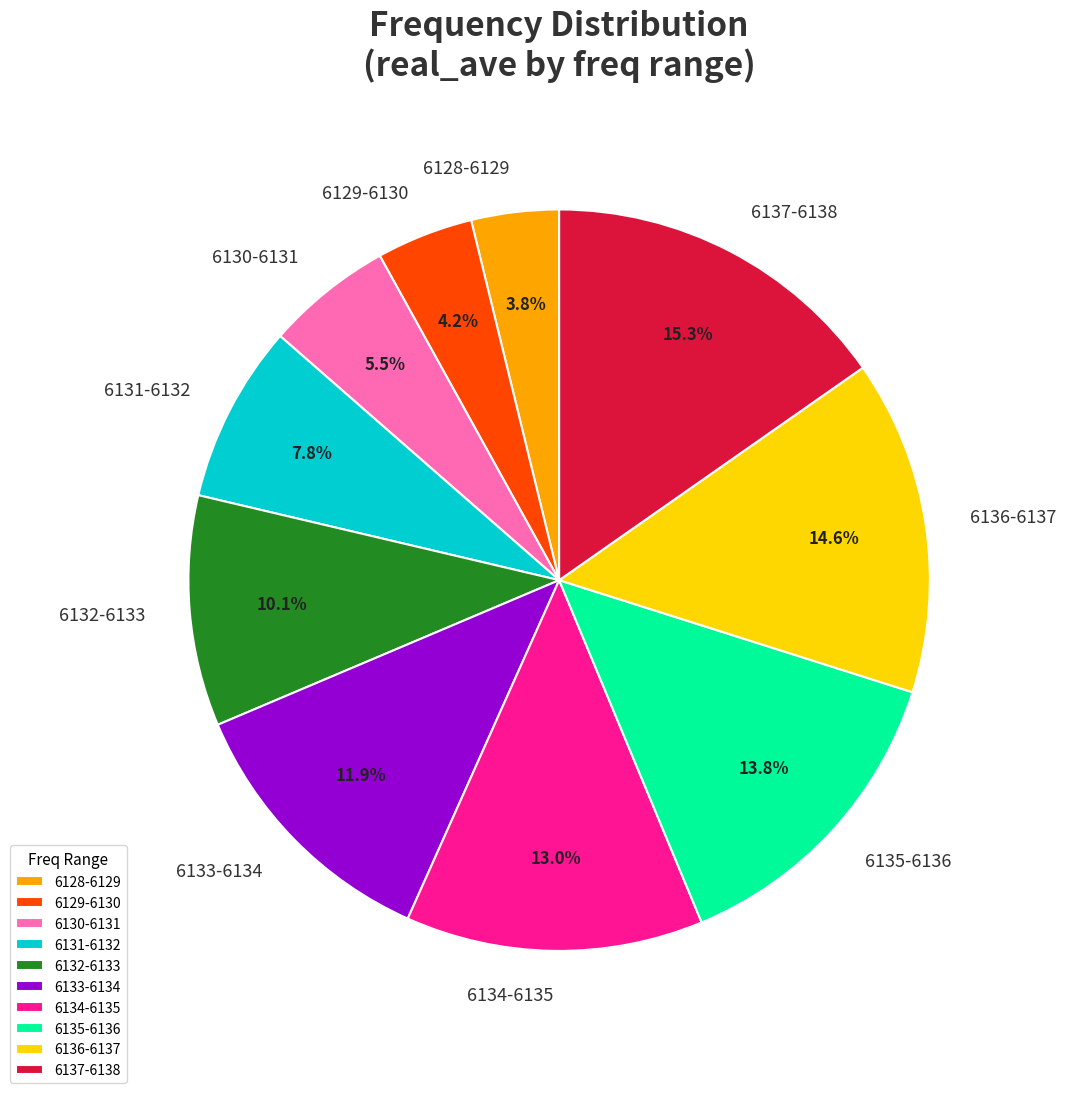

How many slices are in this pie chart?

10